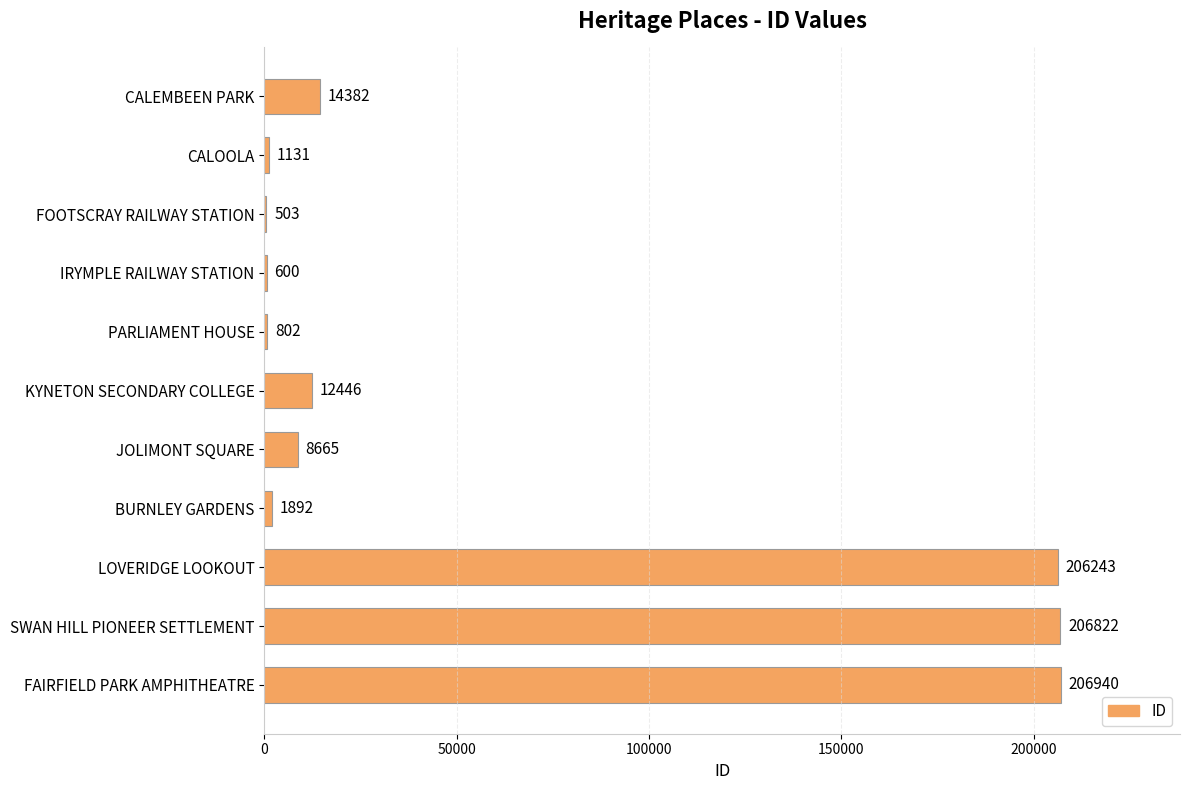

True or false: the data shows 600 at IRYMPLE RAILWAY STATION.

True